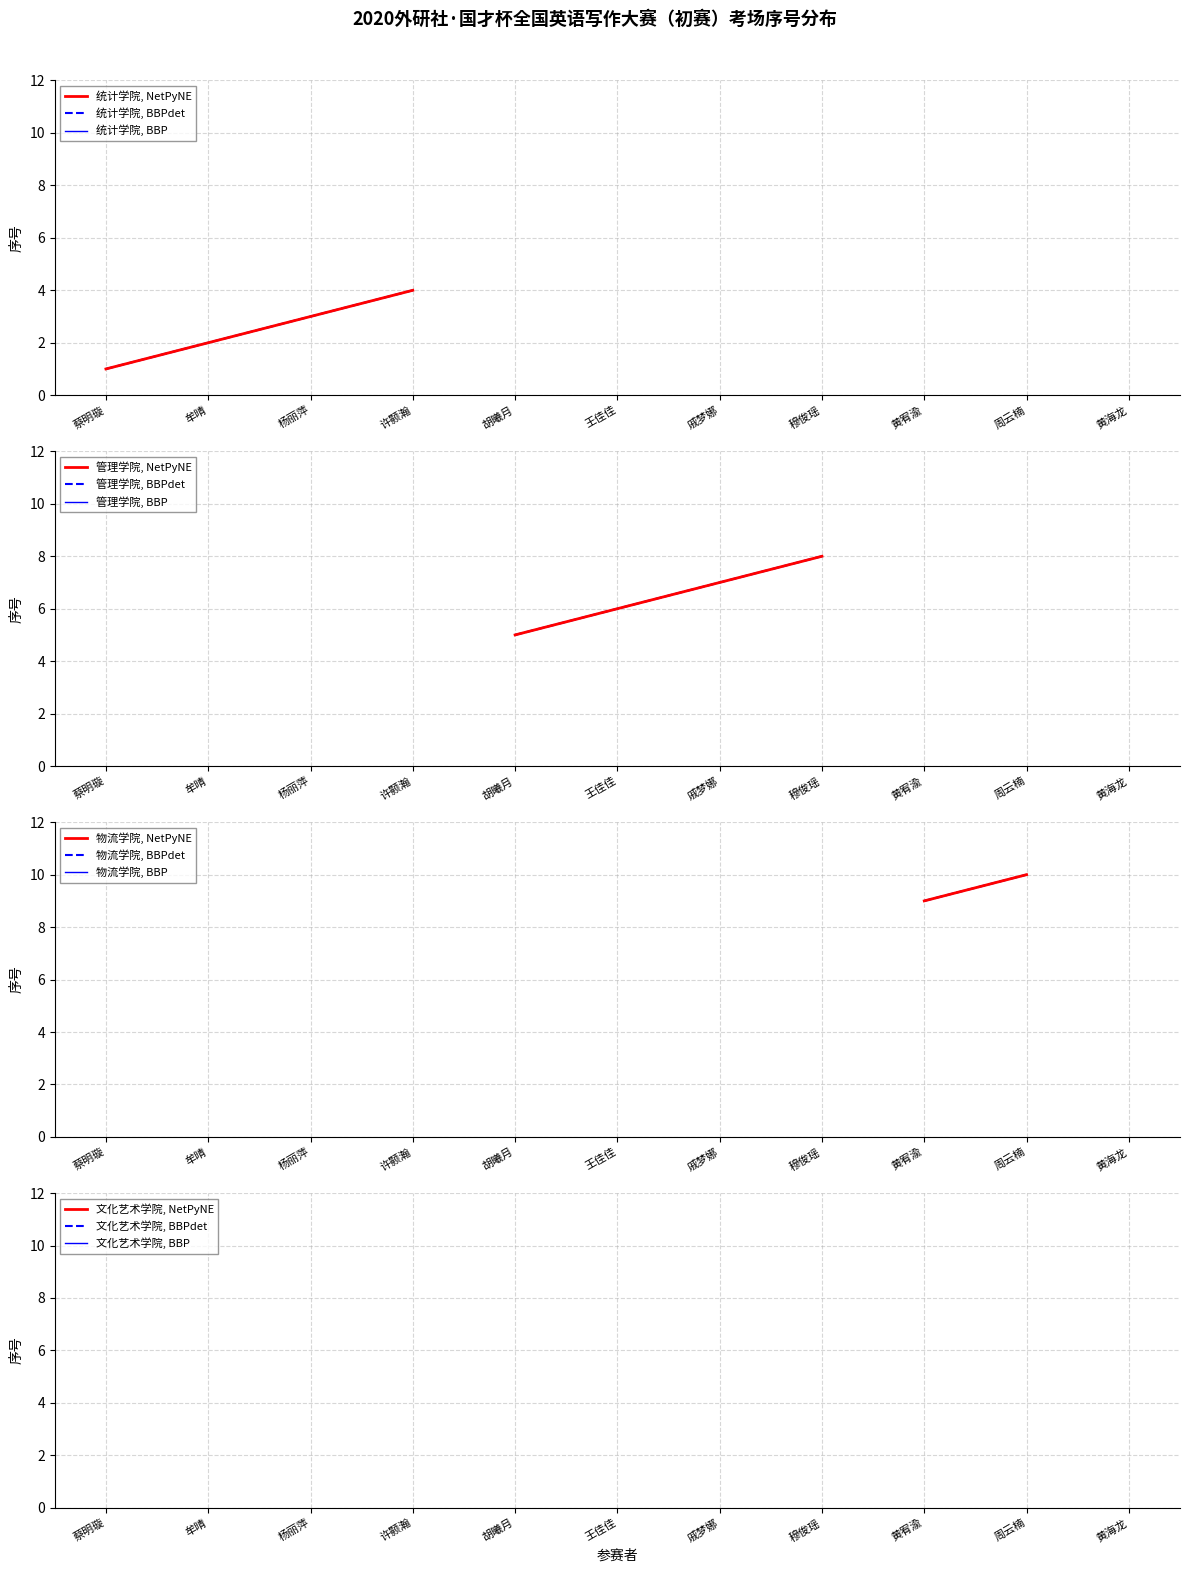

What is the label of the 1st point from the left?

蔡明璇